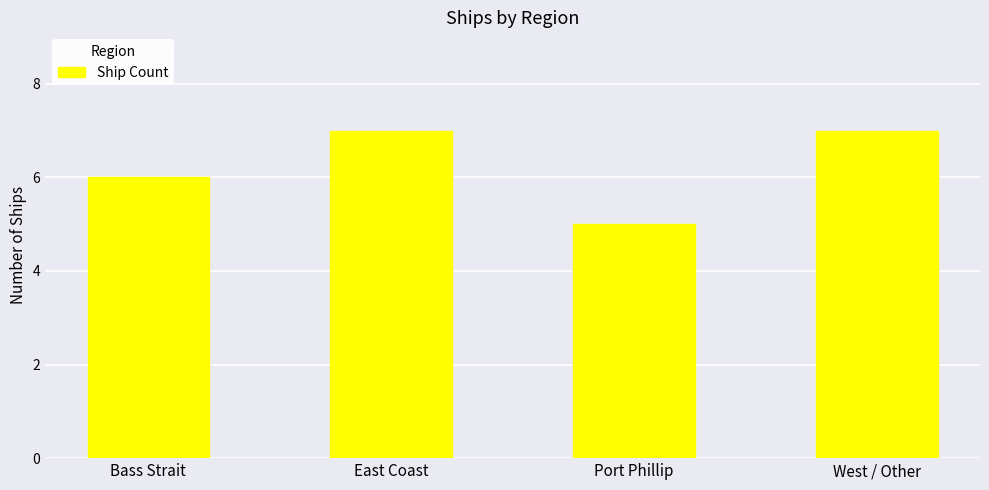

How many values are below 7?

2